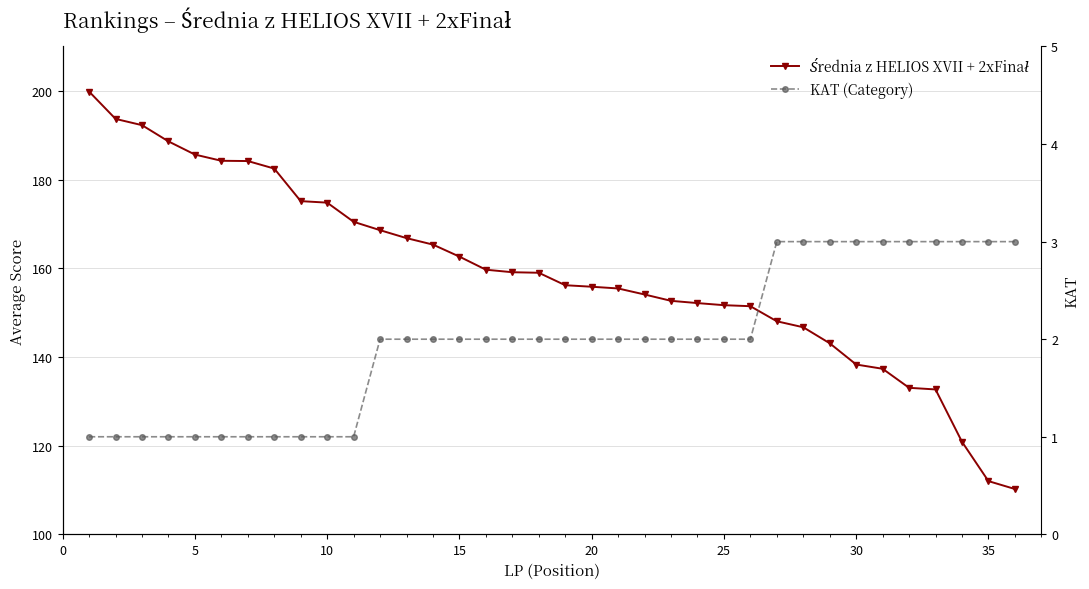

Reading left to right, what are all the values shown in this chart?

Średnia z HELIOS XVII + 2xFinał: 199.8	193.7	192.3	188.6	185.6	184.2	184.2	182.5	175.1	174.8	170.5	168.6	166.8	165.3	162.6	159.7	159.1	159.0	156.2	155.8	155.4	154.1	152.7	152.1	151.7	151.4	148.0	146.7	143.1	138.3	137.3	133.0	132.7	120.9	112.0	110.2
KAT (Category): 1.0	1.0	1.0	1.0	1.0	1.0	1.0	1.0	1.0	1.0	1.0	2.0	2.0	2.0	2.0	2.0	2.0	2.0	2.0	2.0	2.0	2.0	2.0	2.0	2.0	2.0	3.0	3.0	3.0	3.0	3.0	3.0	3.0	3.0	3.0	3.0